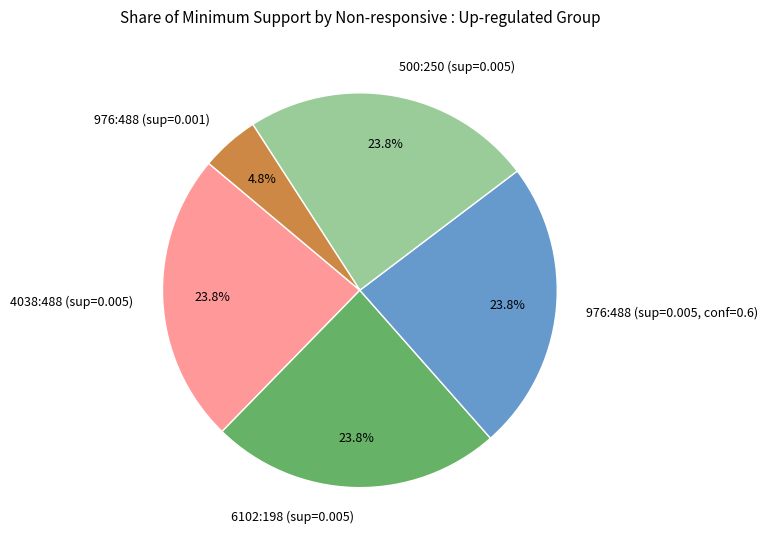

What percentage do 976:488 (sup=0.001) and 6102:198 (sup=0.005) together represent?

28.6%